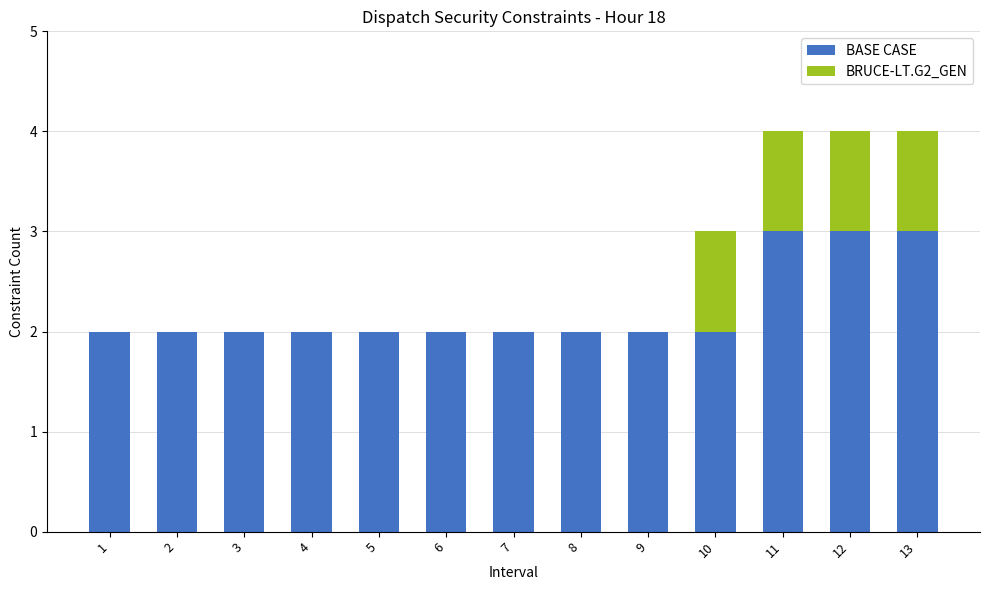

How many series are shown in this chart?

2